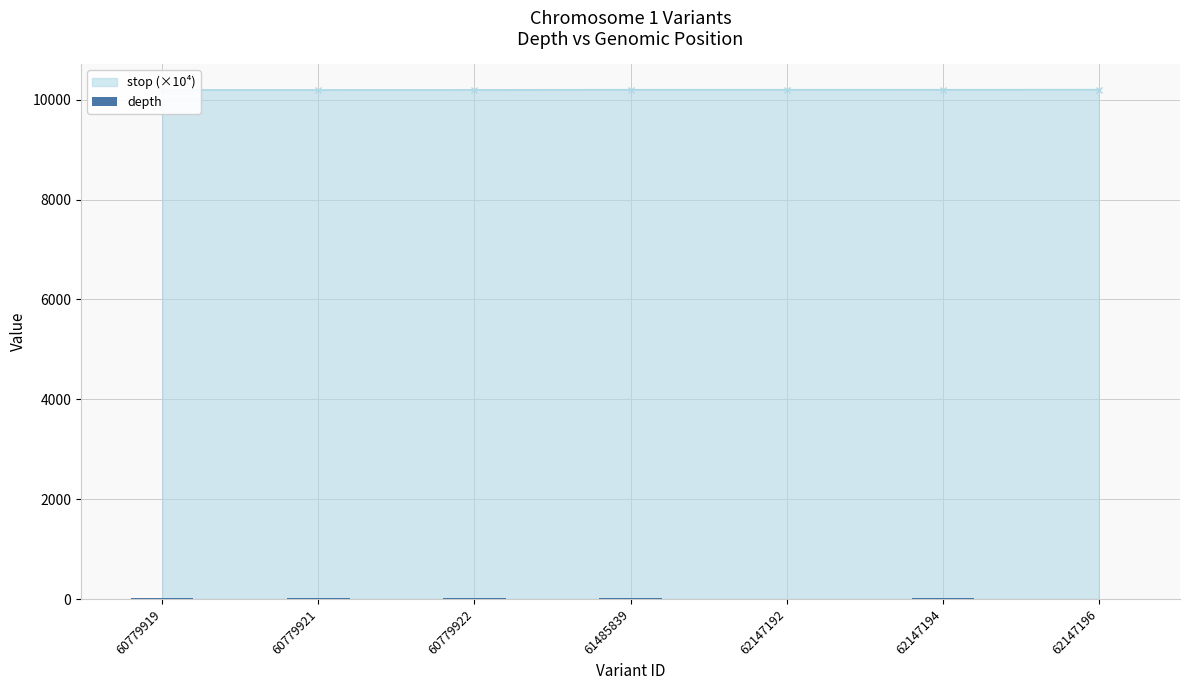

What is the value of the 4th bar from the left?

22